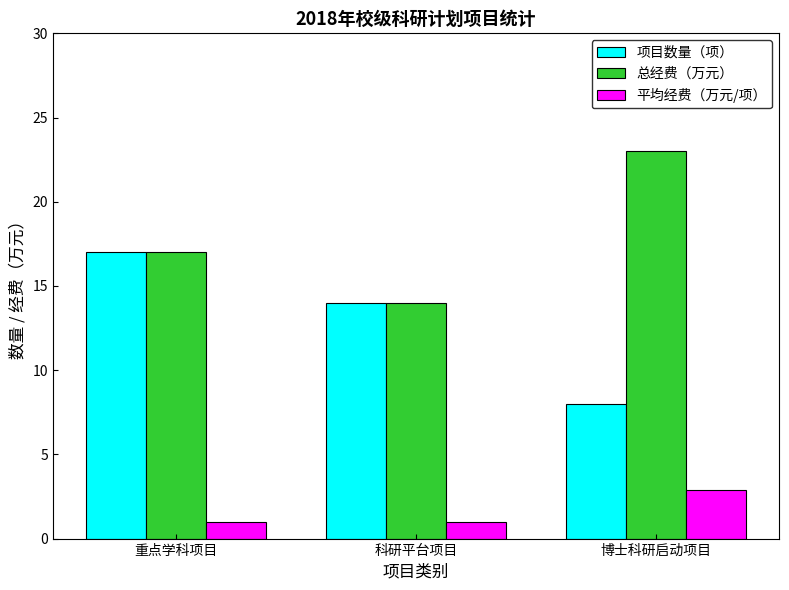

What is the difference between the maximum and minimum values in the 平均经费（万元/项） series?

1.9